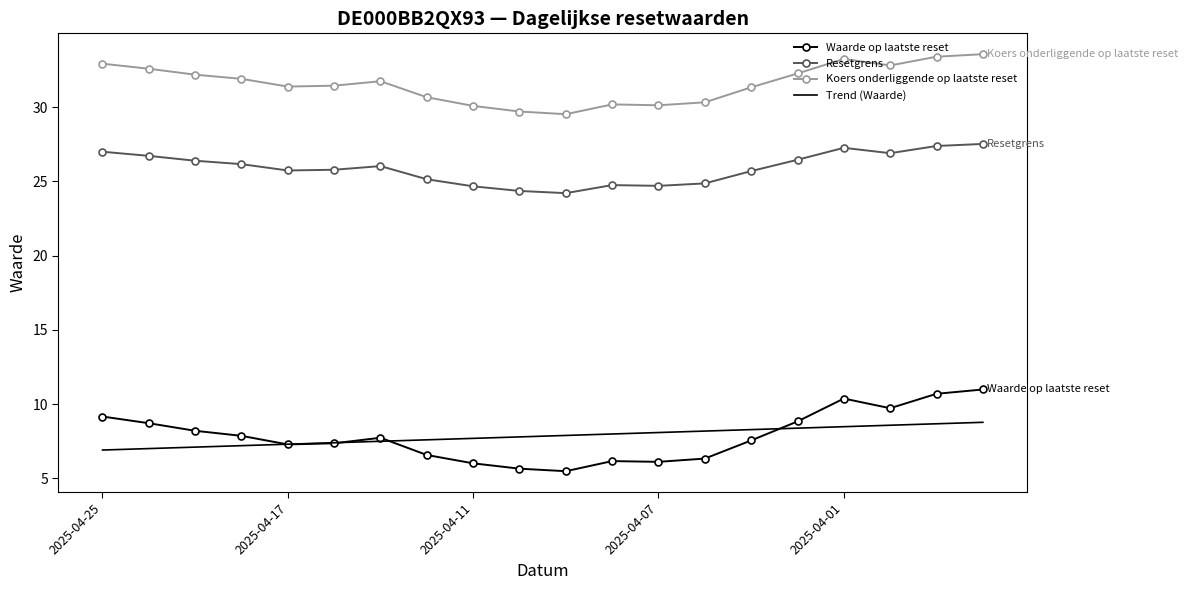

What is the average value of the Koers onderliggende op laatste reset series?

31.6